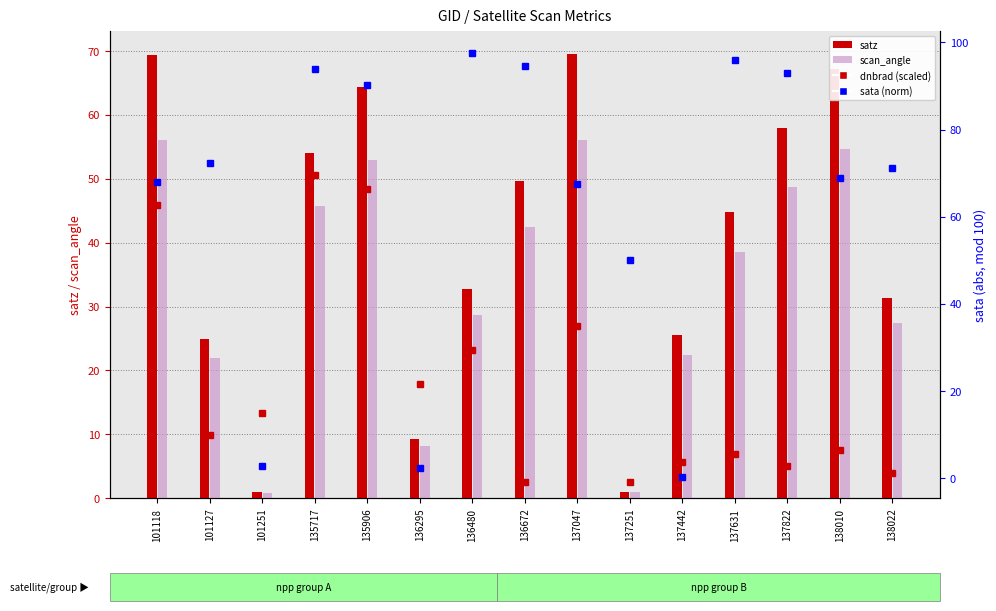

What is the value of the dnbrad (scaled) bar at the 6th from the left?

17.9